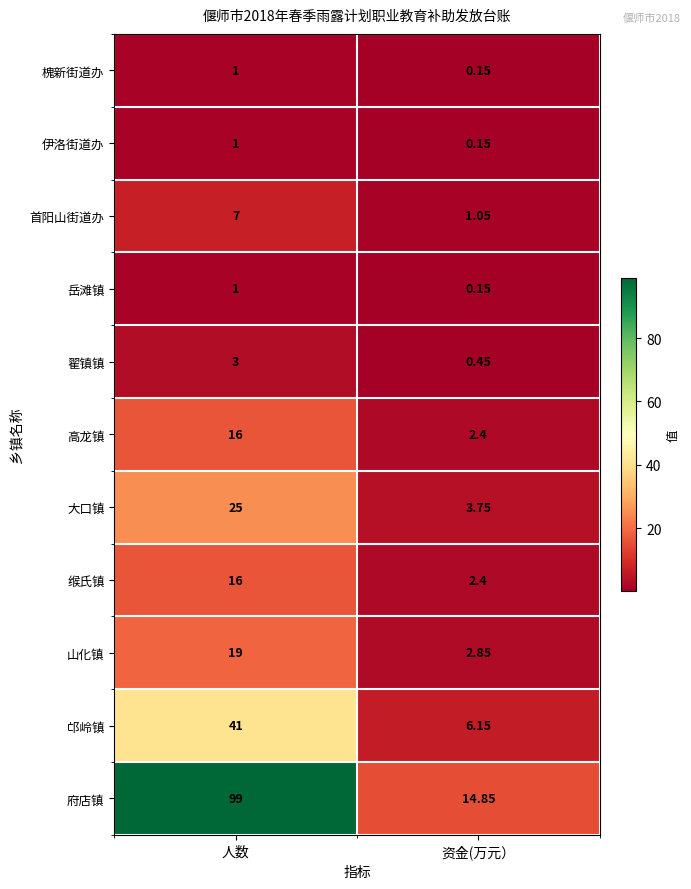

Which label corresponds to the smallest value in the chart?

资金(万元）